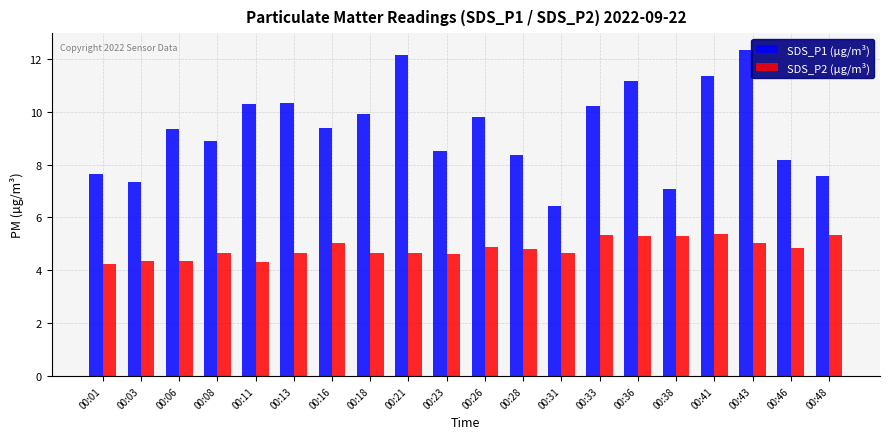

How many categories are shown in the chart?

20